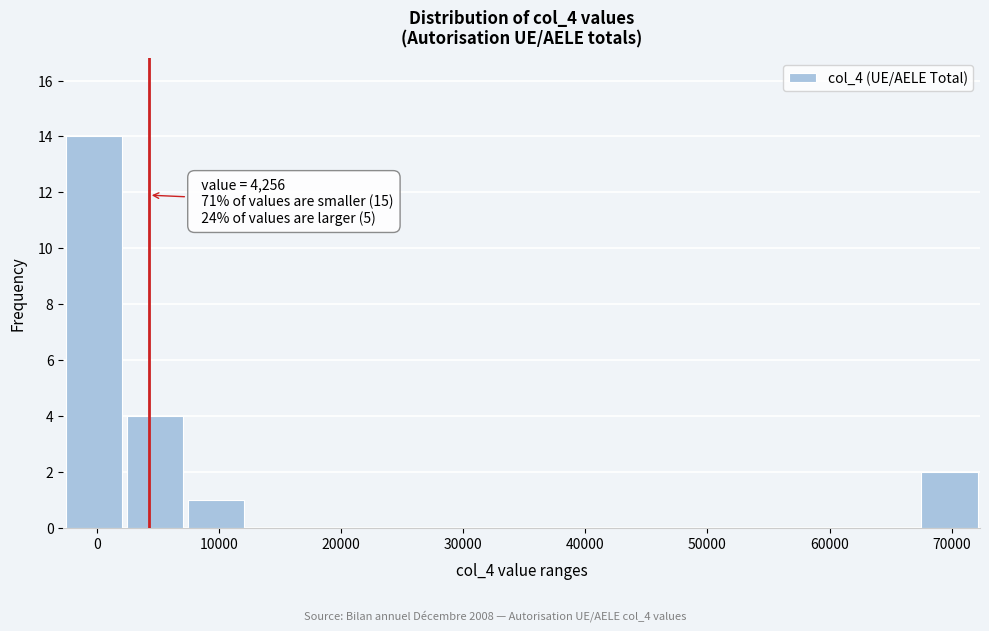

Which range on the x-axis has the tallest bar?

-3000 to 2000